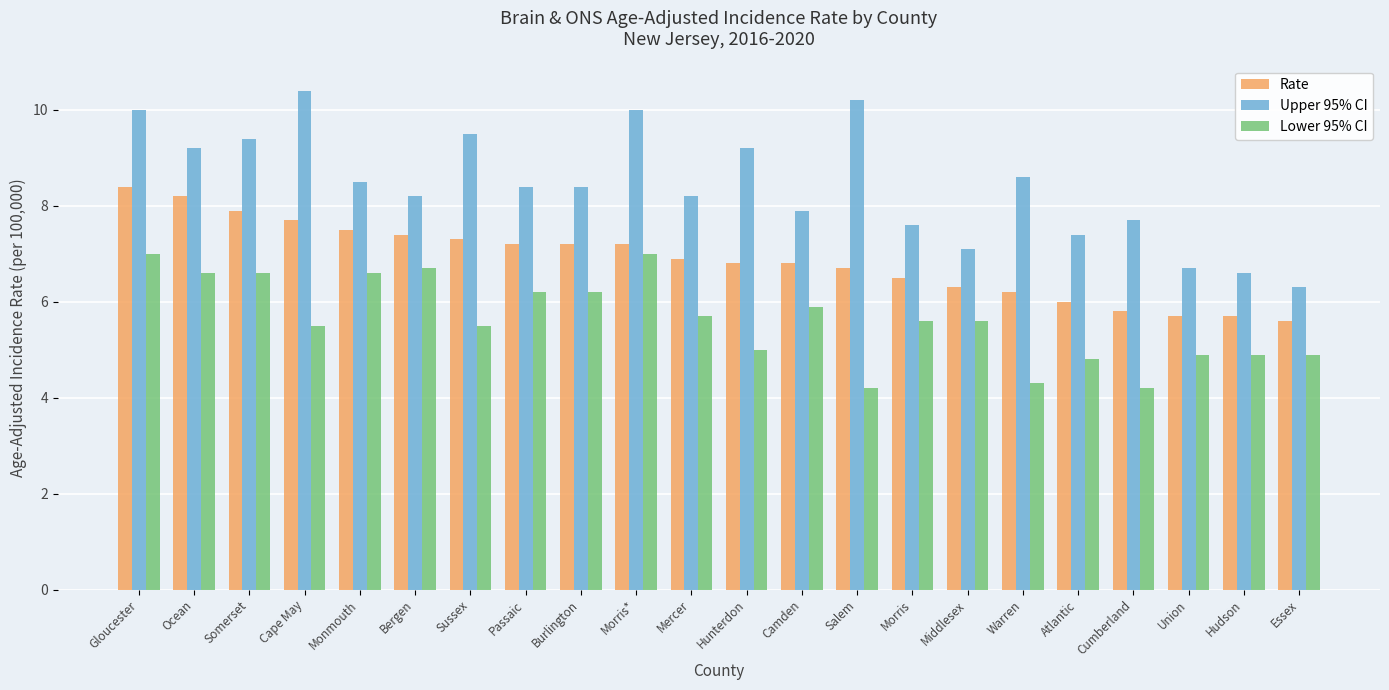

What is the average value of the Upper 95% CI series?

8.4